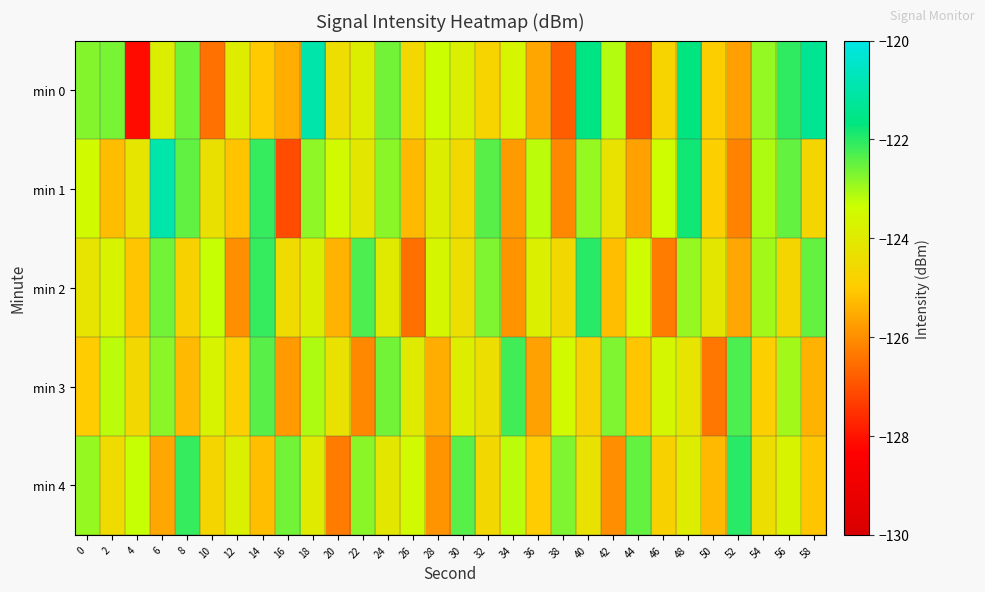

What is the total value across all series at 54?

-618.3